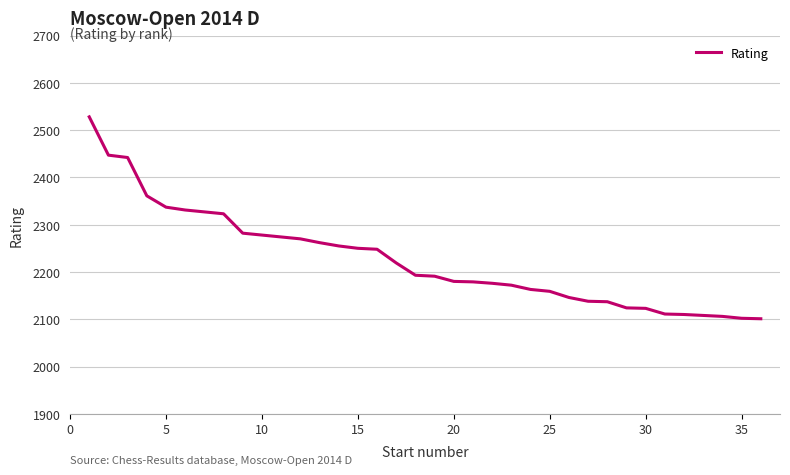

What is the minimum value shown in the chart?

2101